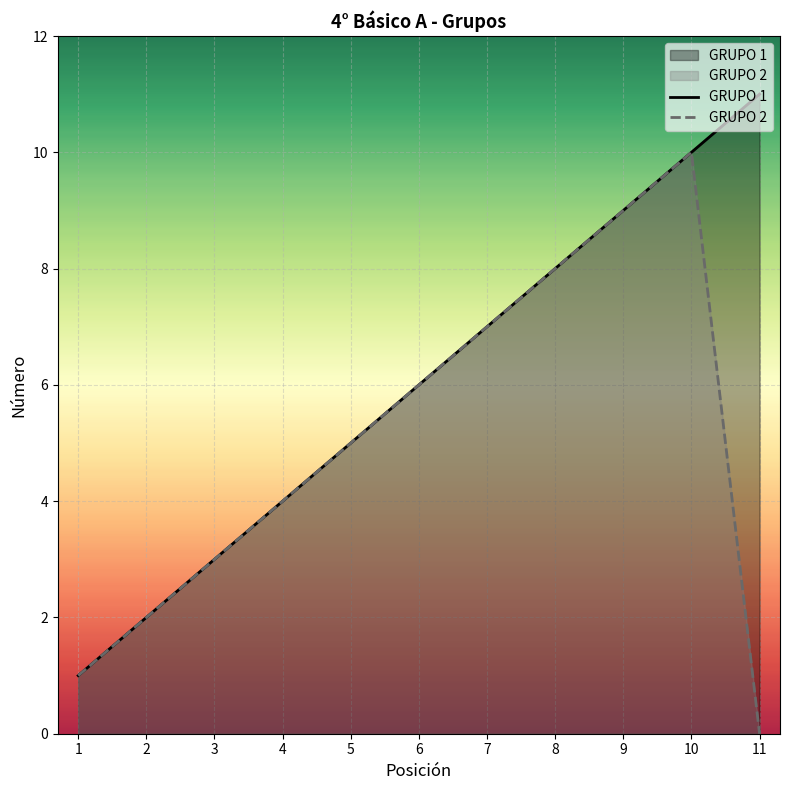

At which category is the sum across all series the highest?

10